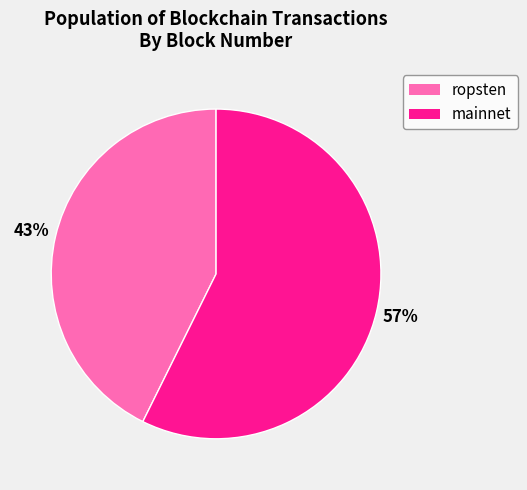

What percentage is the ropsten slice, to the nearest percent?

43%